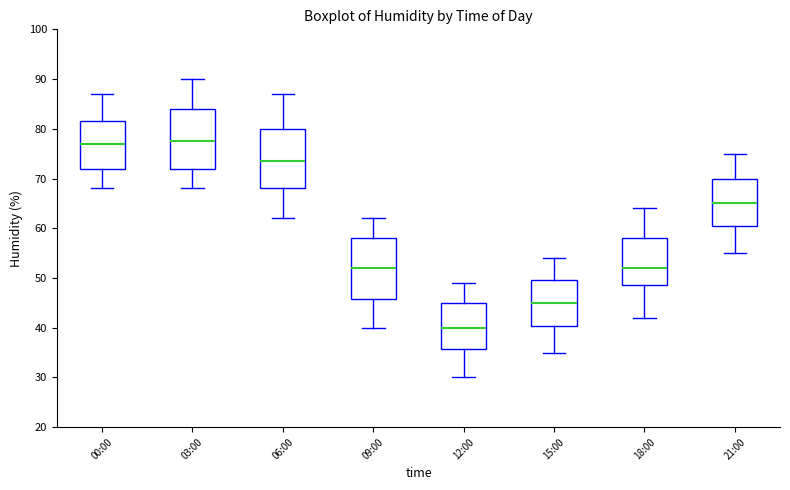

Reading left to right, transcribe this box plot: for each box, give where its median line is, the range the box spans, and where its two whiskers end, as read against the y-axis. The values are not printed on the chart, so give them approximately, as read against the axis.

00:00: median 77, box 72 to 82, whiskers 68 to 87
03:00: median 78, box 72 to 84, whiskers 68 to 90
06:00: median 74, box 68 to 80, whiskers 62 to 87
09:00: median 52, box 46 to 58, whiskers 40 to 62
12:00: median 40, box 36 to 45, whiskers 30 to 49
15:00: median 45, box 40 to 50, whiskers 35 to 54
18:00: median 52, box 49 to 58, whiskers 42 to 64
21:00: median 65, box 61 to 70, whiskers 55 to 75